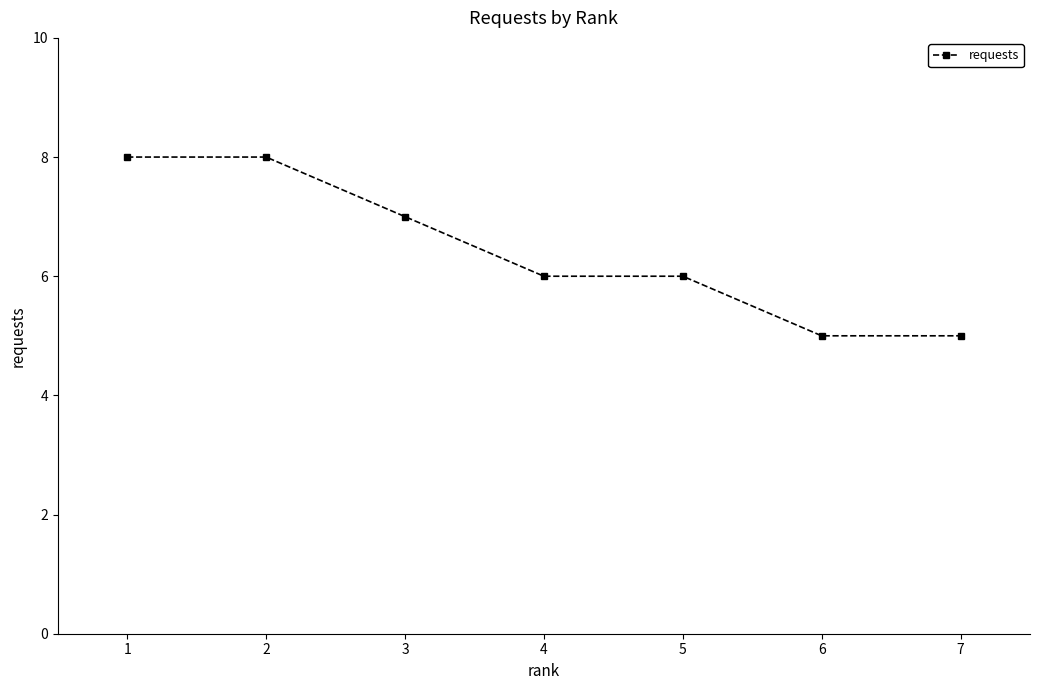

Reading left to right, list all the values displayed in this chart.

8	8	7	6	6	5	5